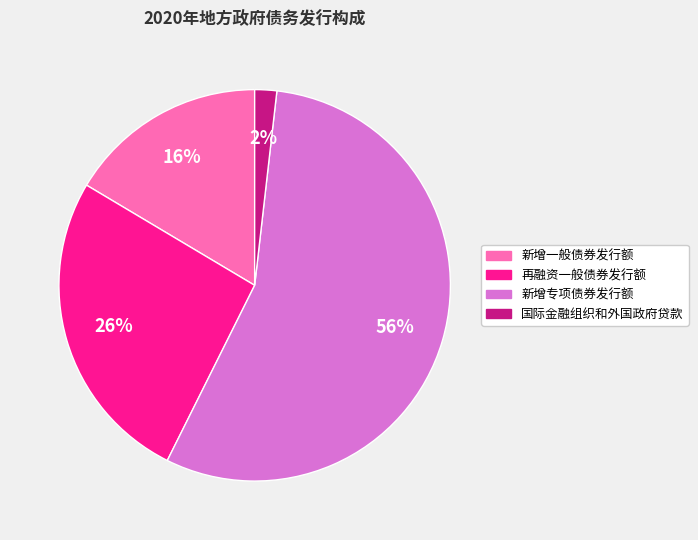

Is it true that 新增一般债券发行额 is 3% of the pie?

False